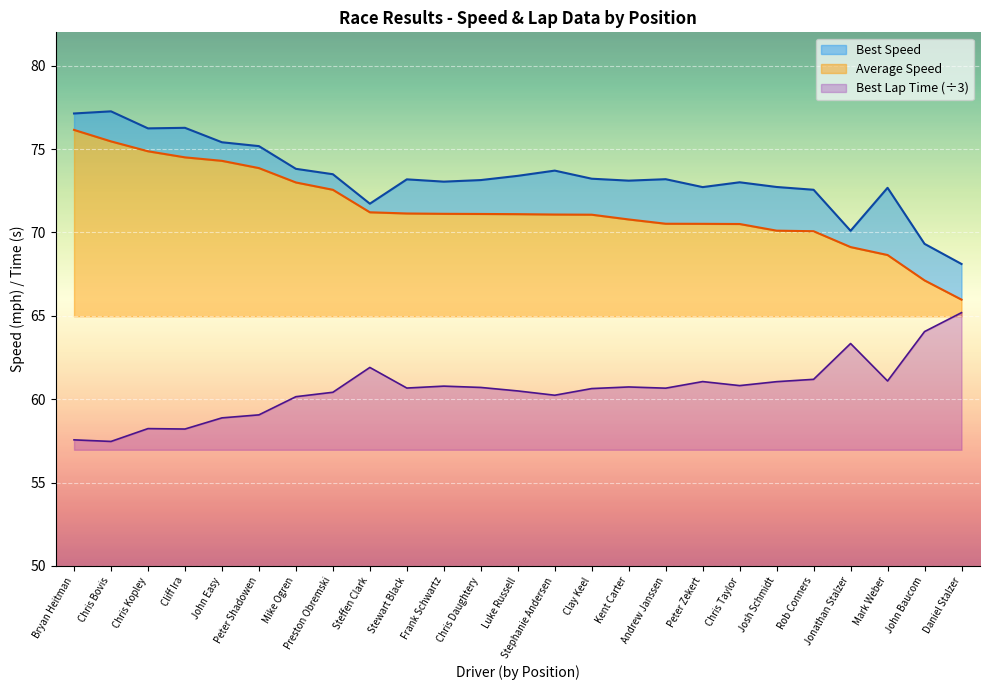

What is the label of the 10th point from the right?

Kent Carter